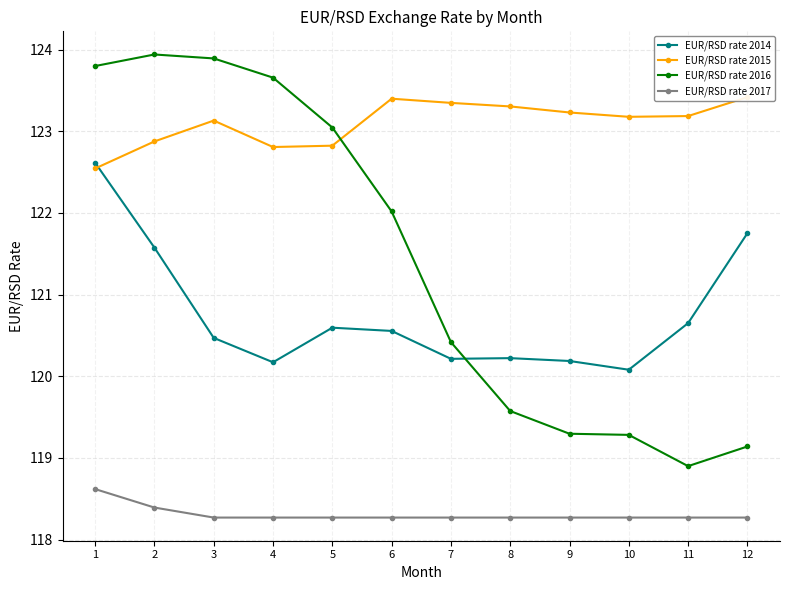

What value does the EUR/RSD rate 2015 series have at 8?

123.3